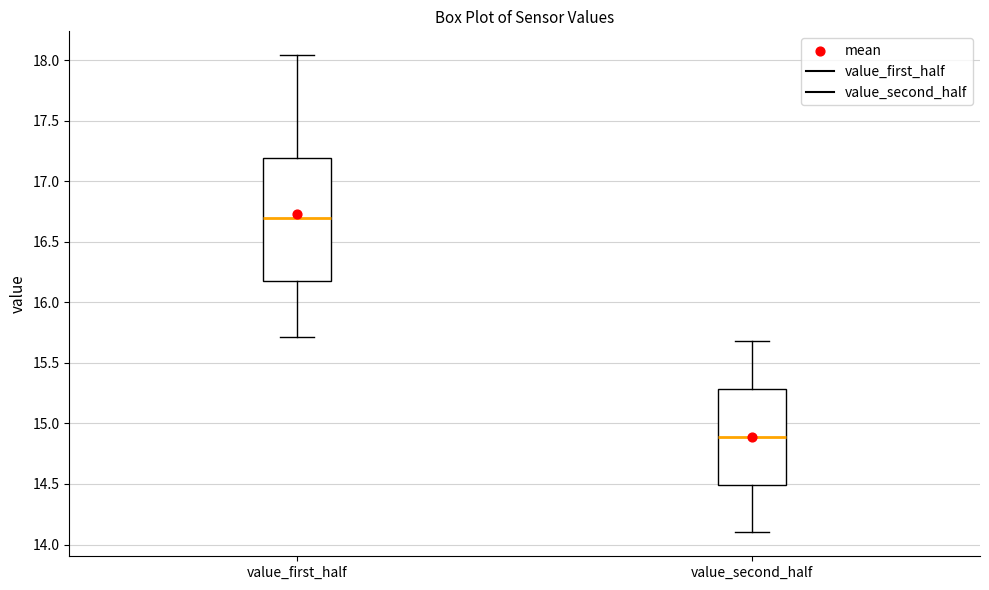

Where is the upper edge of the box for value_second_half on the y-axis? The values are not printed on the chart, so give them approximately, as read against the axis.

15.30